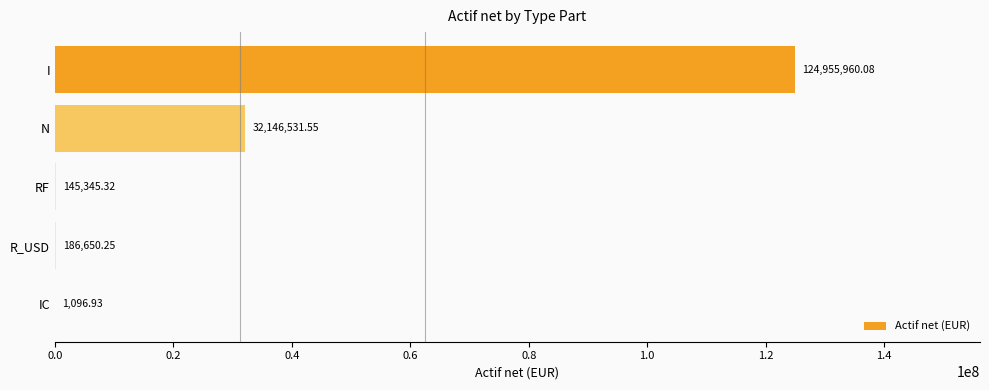

Are the bars horizontal?

Yes